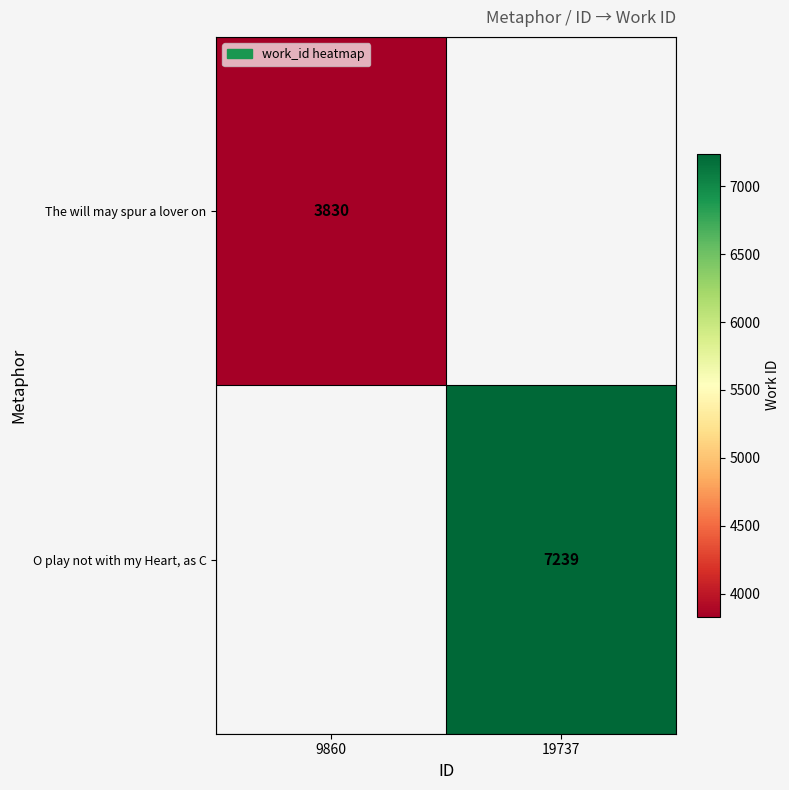

The value of The will may spur a lover on at 9860 is 3830. True or false?

True